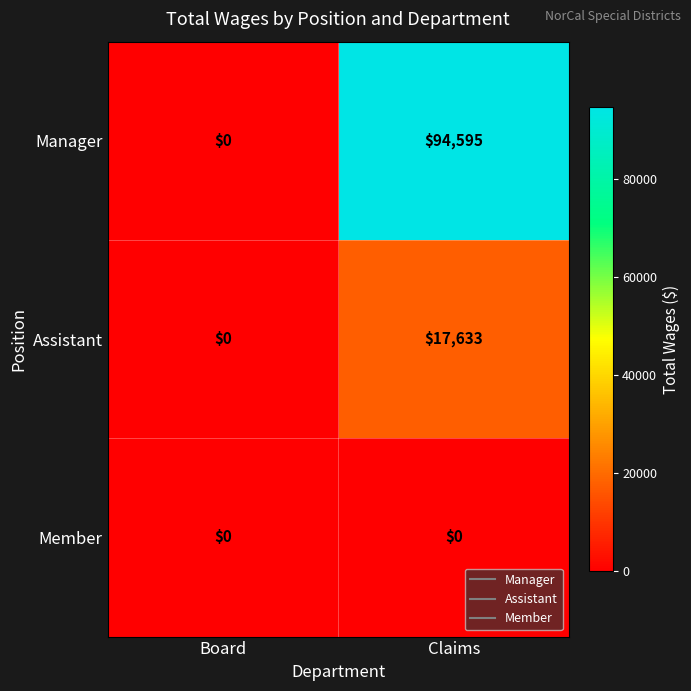

What value does the Manager series have at Claims, to the nearest 50?

94600